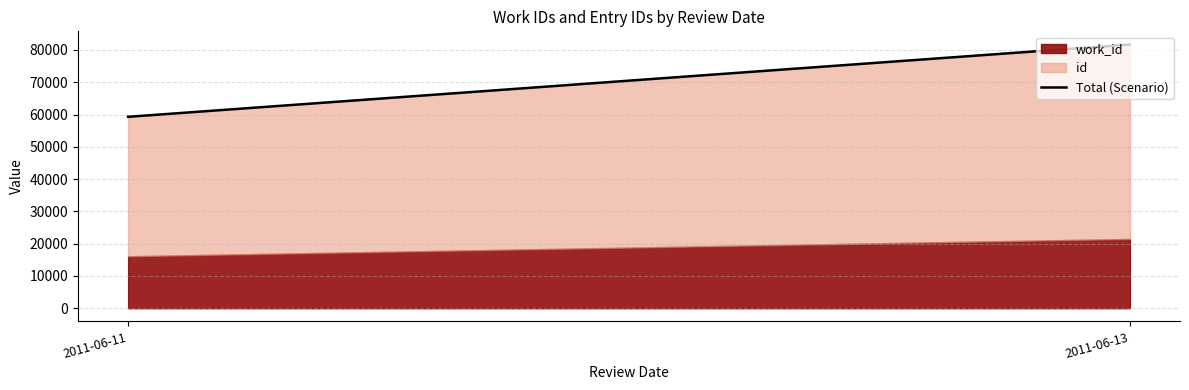

What is the difference between the values at 2011-06-13 and 2011-06-11?

22390